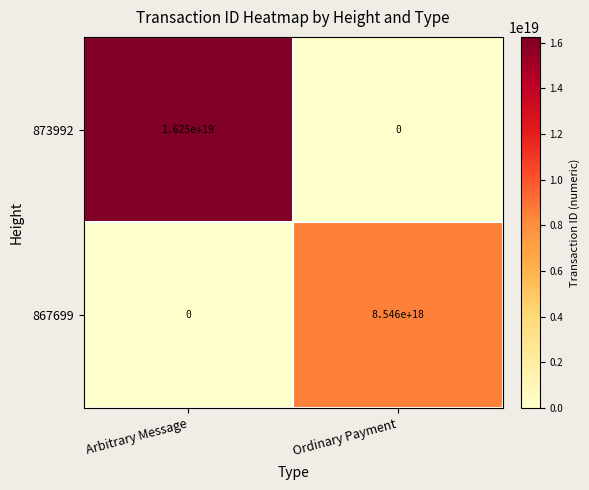

At which label does 867699 reach its peak?

Ordinary Payment